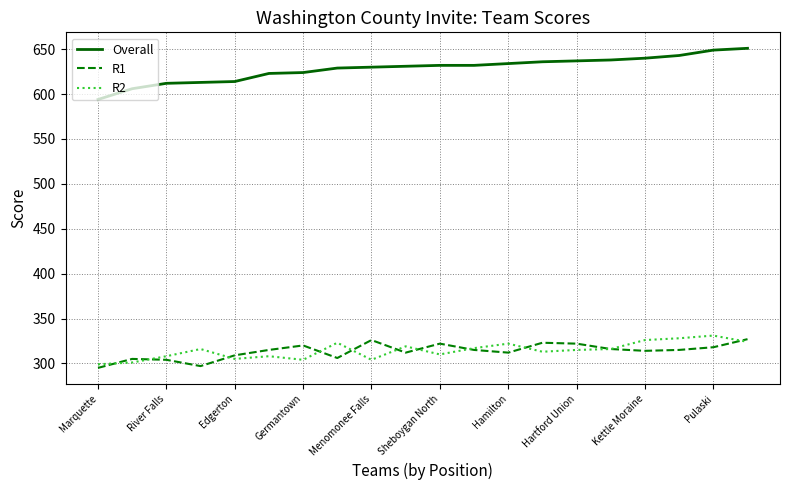

True or false: R1 and Overall intersect in this chart.

False